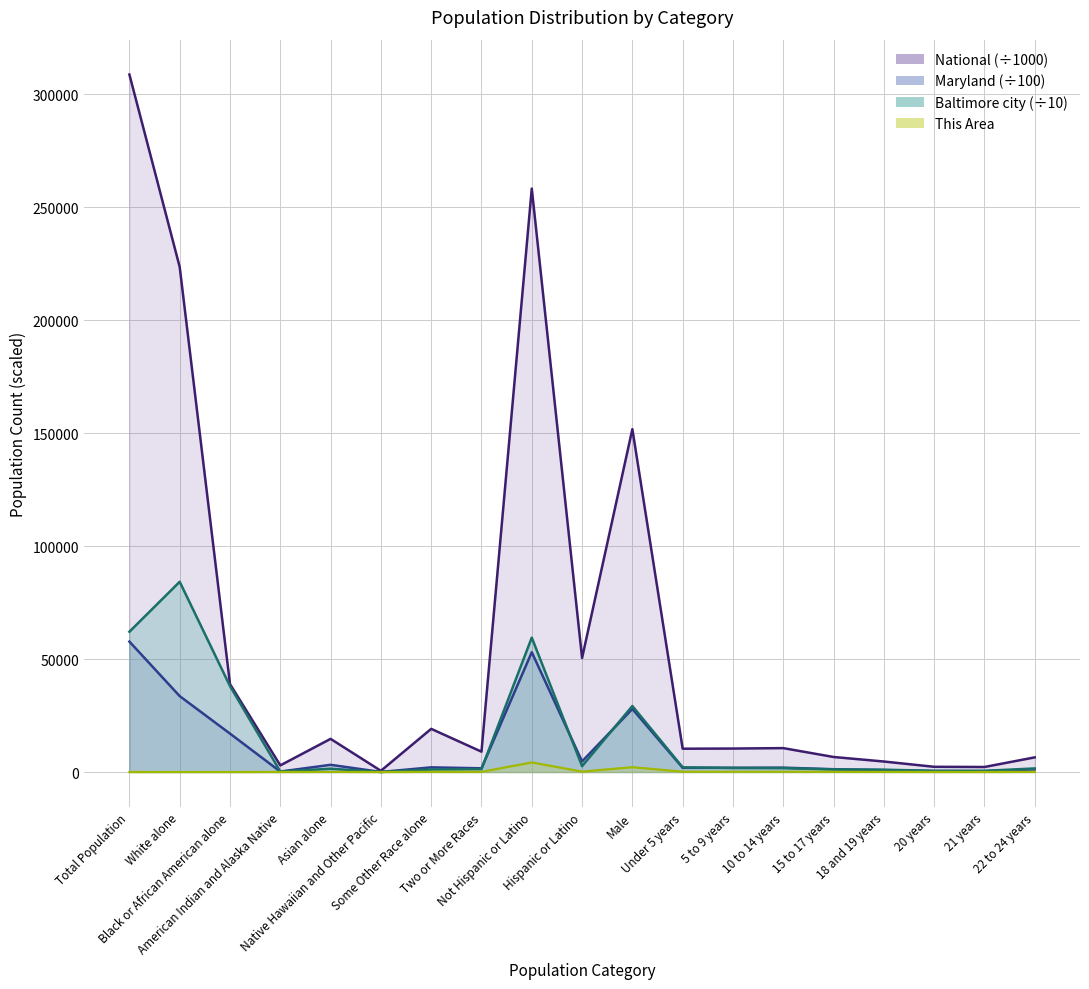

True or false: Baltimore city has a value of 38039.5 at Black or African American alone.

True